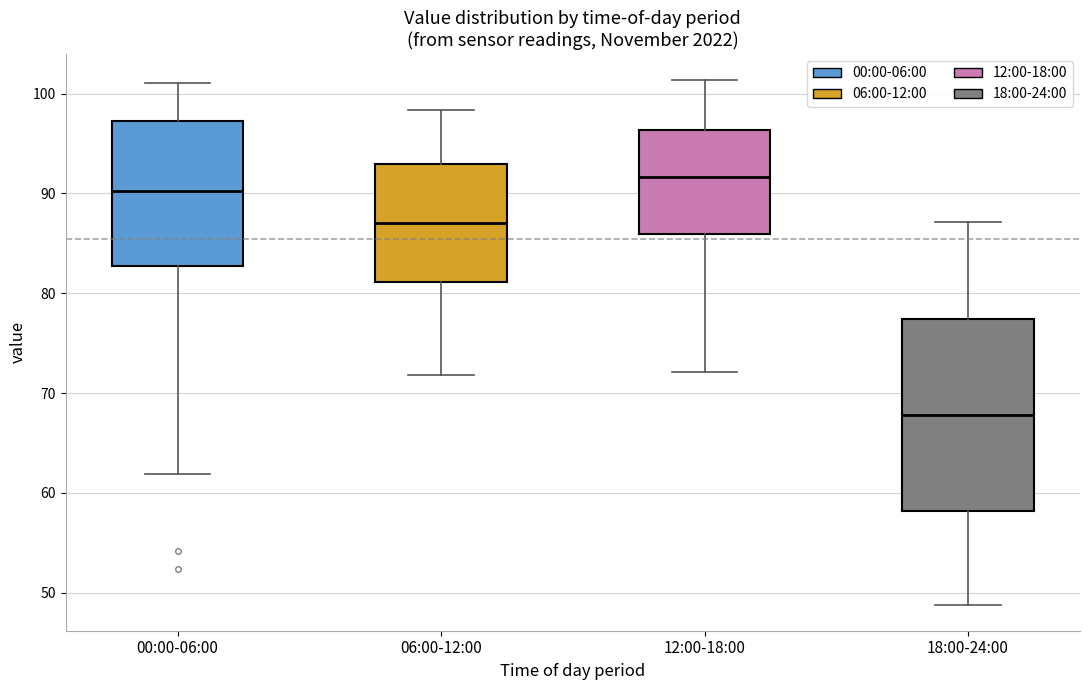

Where is the lower edge of the box for 18:00-24:00 on the y-axis? The values are not printed on the chart, so give them approximately, as read against the axis.

58